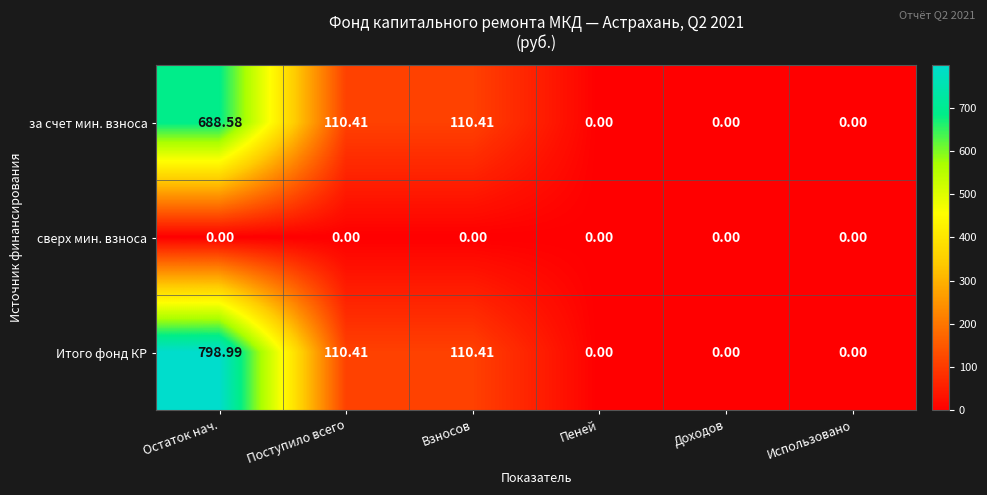

Which series has the largest range (max minus min)?

Итого фонд КР